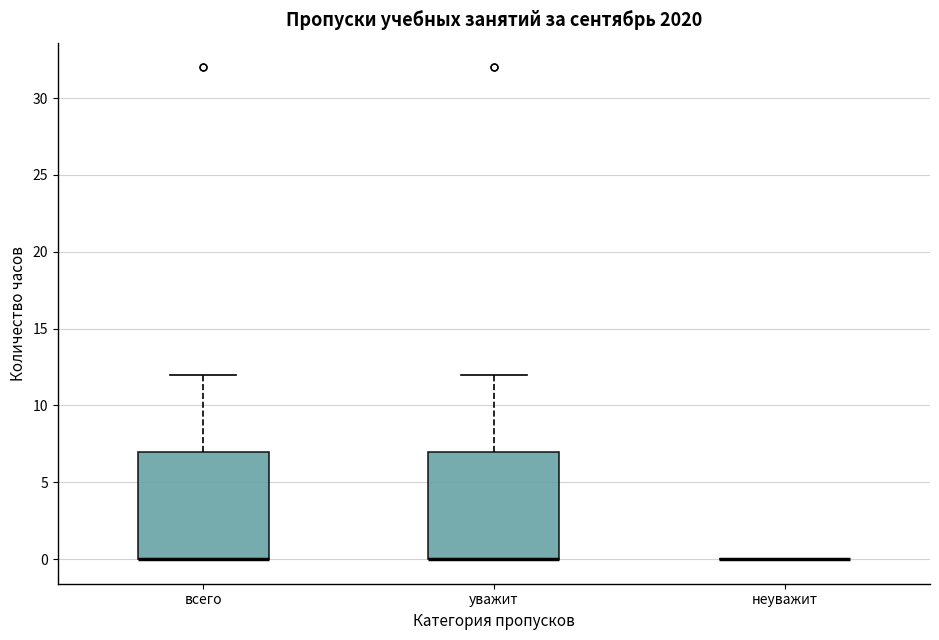

Reading left to right, transcribe this box plot: for each box, give where its median line is, the range the box spans, and where its two whiskers end, as read against the y-axis. The values are not printed on the chart, so give them approximately, as read against the axis.

всего: median 0 (drawn on the box's lower edge), box 0 to 7, whiskers 0 to 12
уважит: median 0 (drawn on the box's lower edge), box 0 to 7, whiskers 0 to 12
неуважит: box collapsed to a line at 0, whiskers 0 to 0